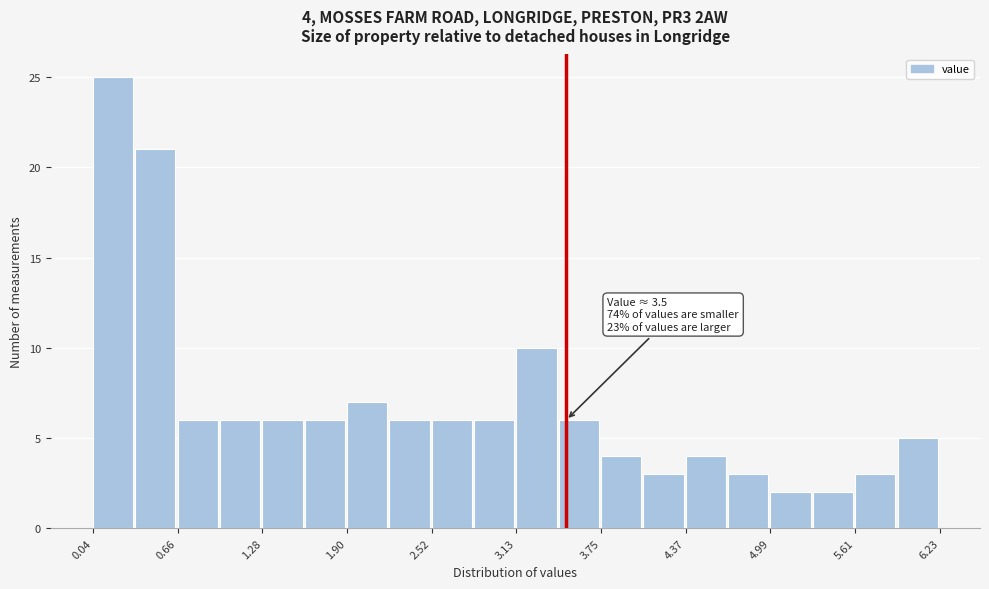

Read against the x-axis, roughly where is the centre of the tallest bar?

0.2